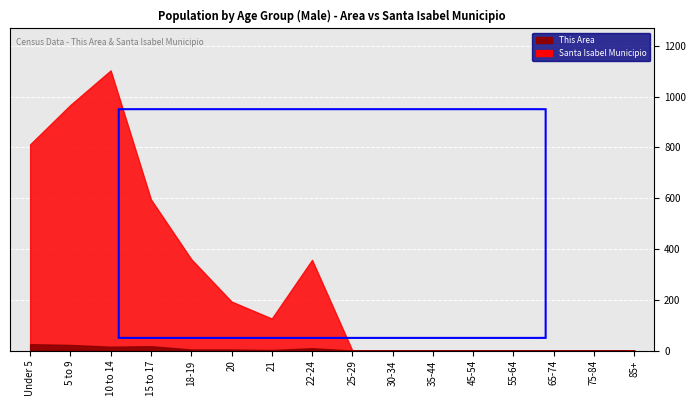

What is the label of the 14th point from the left?

65-74